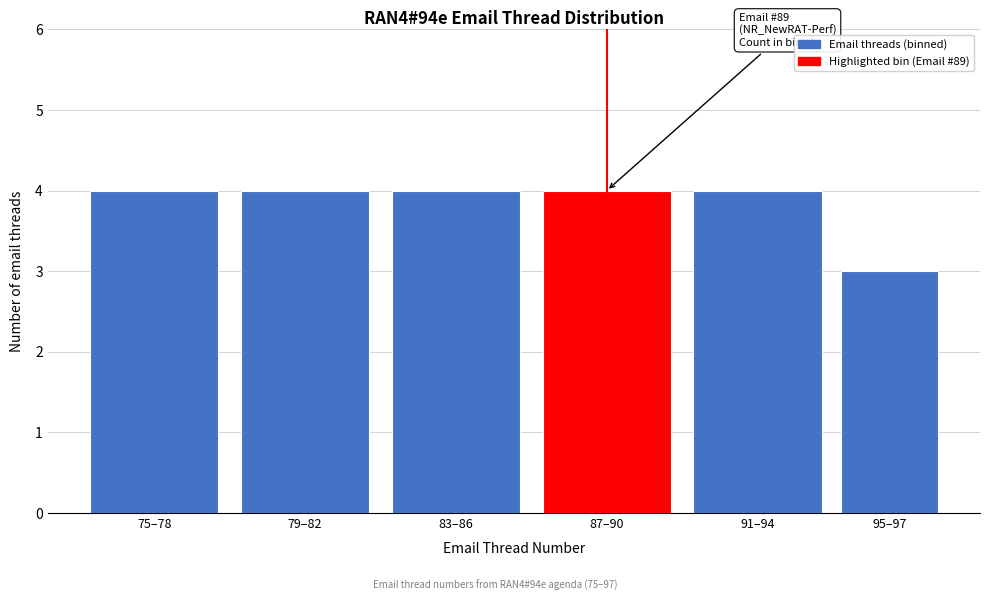

Reading left to right, list all the values displayed in this chart.

75–78=4	79–82=4	83–86=4	87–90=4	91–94=4	95–97=3